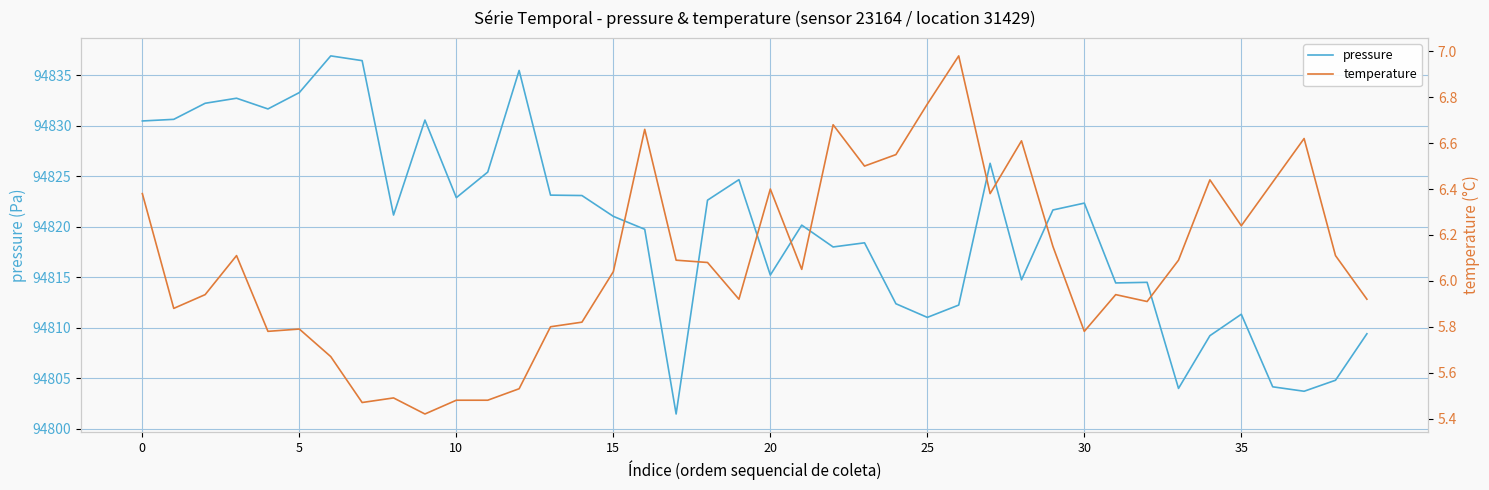

True or false: pressure has more than 2 points higher than both neighbors.

True